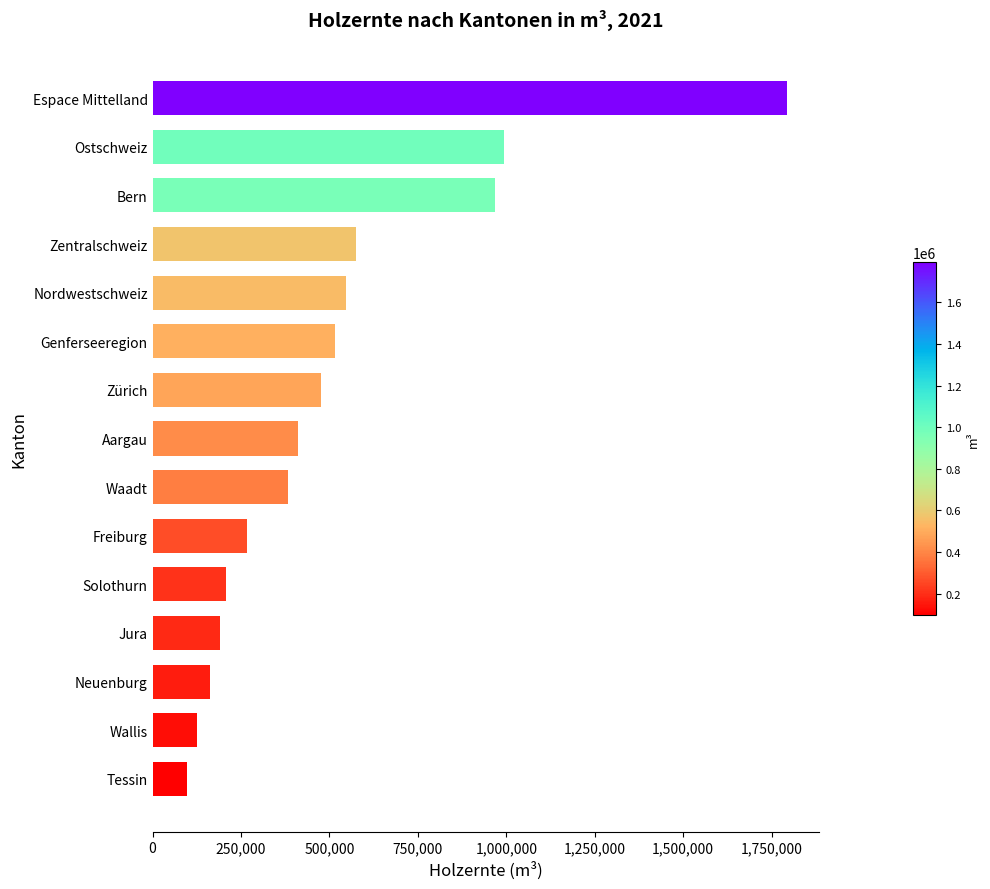

Does the chart contain stacked bars?

No